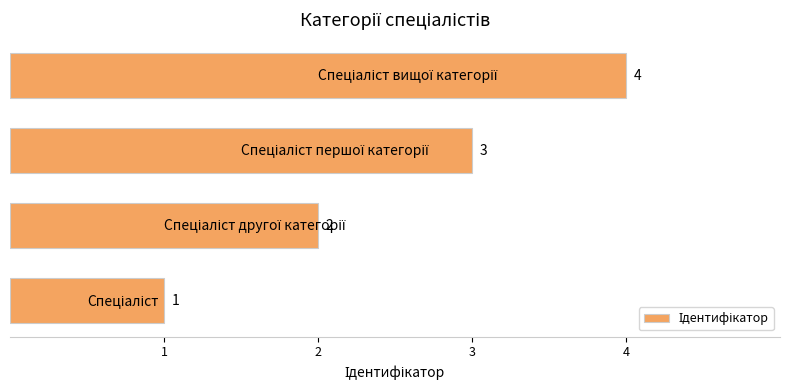

What is the sum of all values?

10